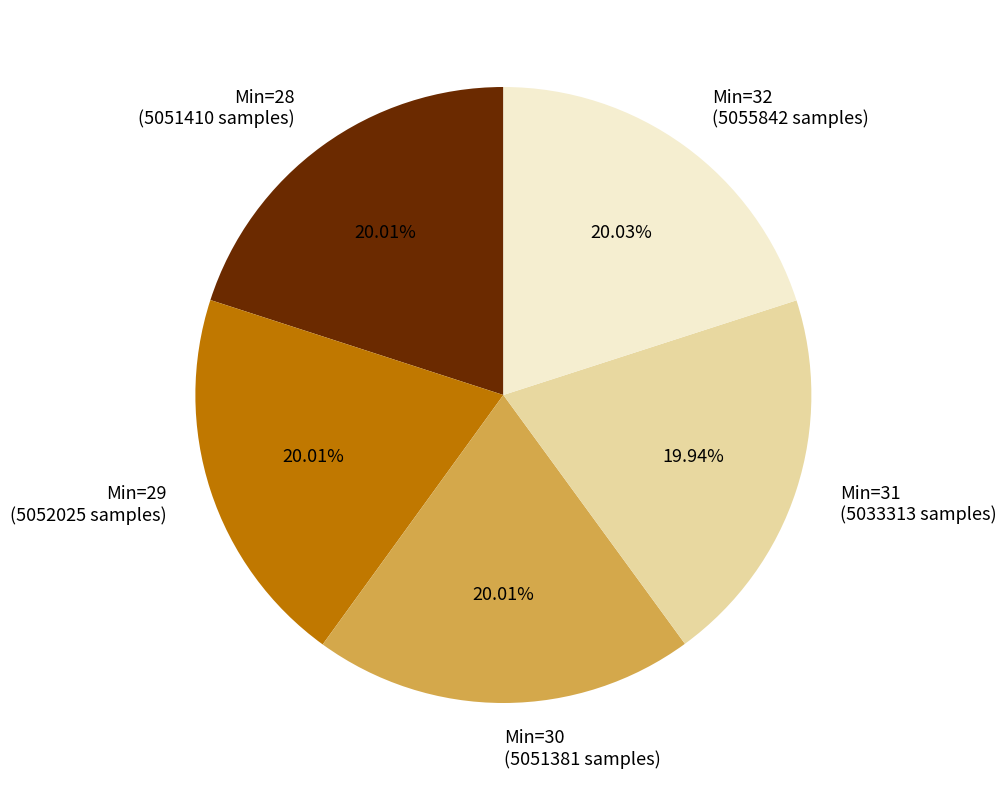

Is there a majority slice in this chart?

No